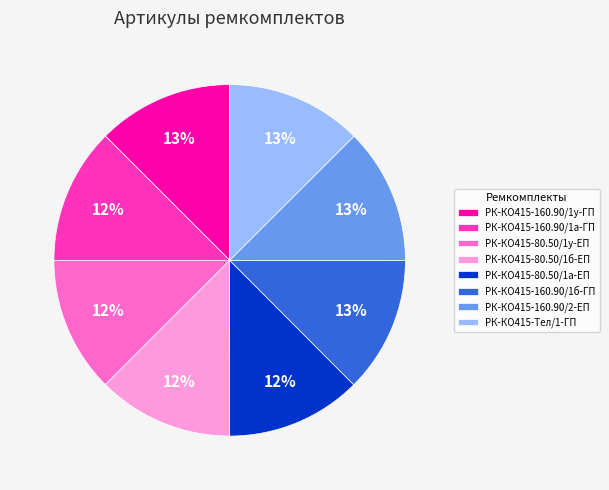

To the nearest percent, what is the combined percentage of РК-КО415-80.50/1б-ЕП and РК-КО415-160.90/2-ЕП?

25%